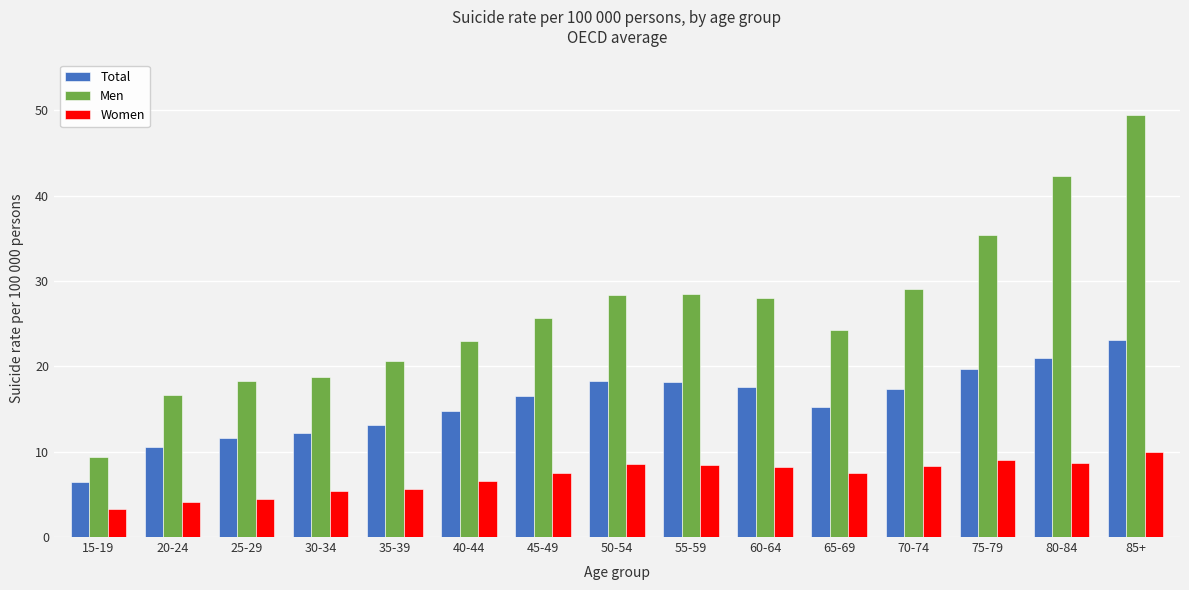

At 25-29, list the series in order from largest to smallest.

Men, Total, Women